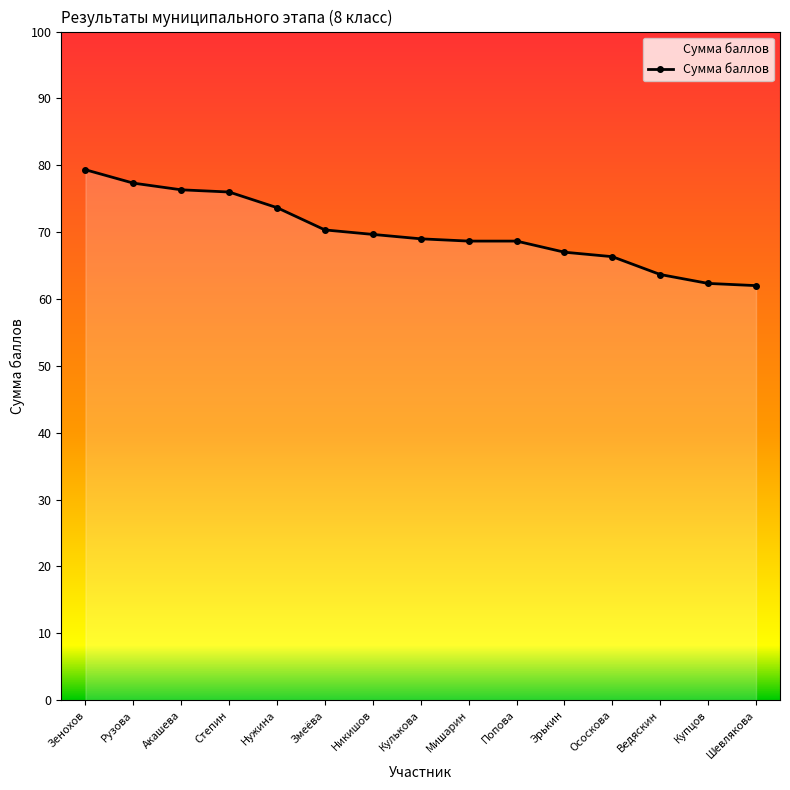

The value at Никишов is 69.7. True or false?

True